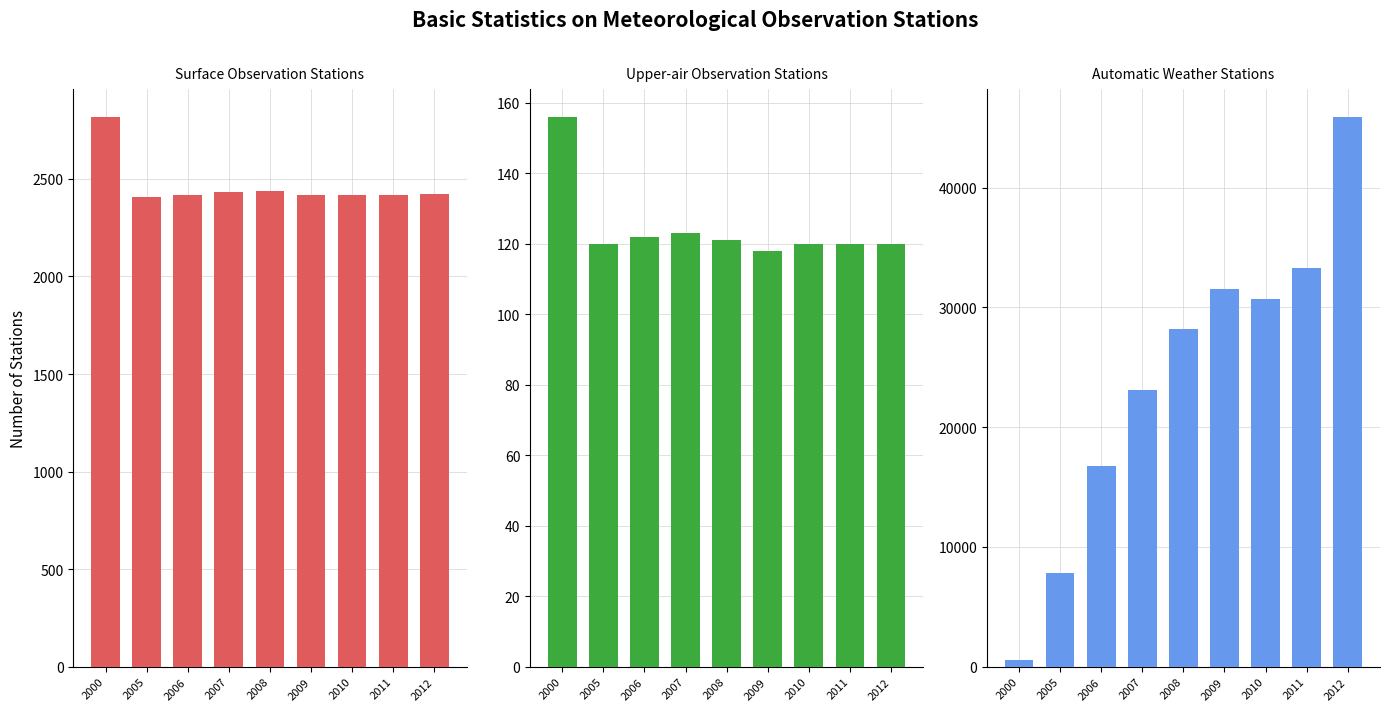

At which label is Automatic Weather Stations closest to 23238?

2007